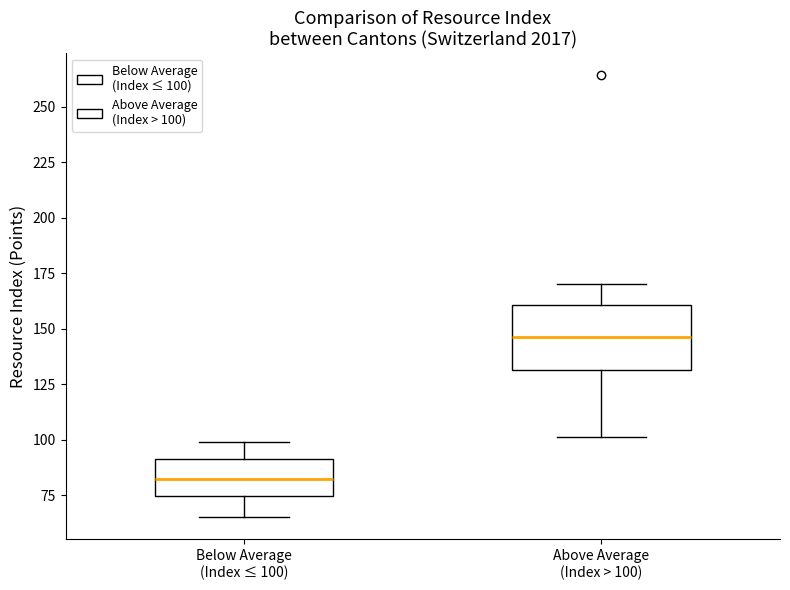

Which box is the tallest, from its lower edge to its upper edge?

Above Average (Index > 100)